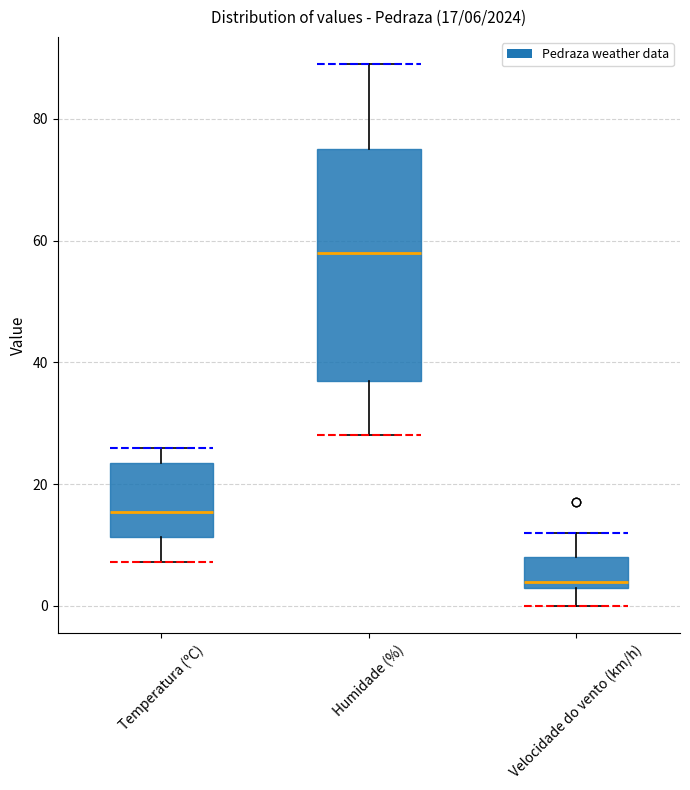

Which box is the tallest, from its lower edge to its upper edge?

Humidade (%)